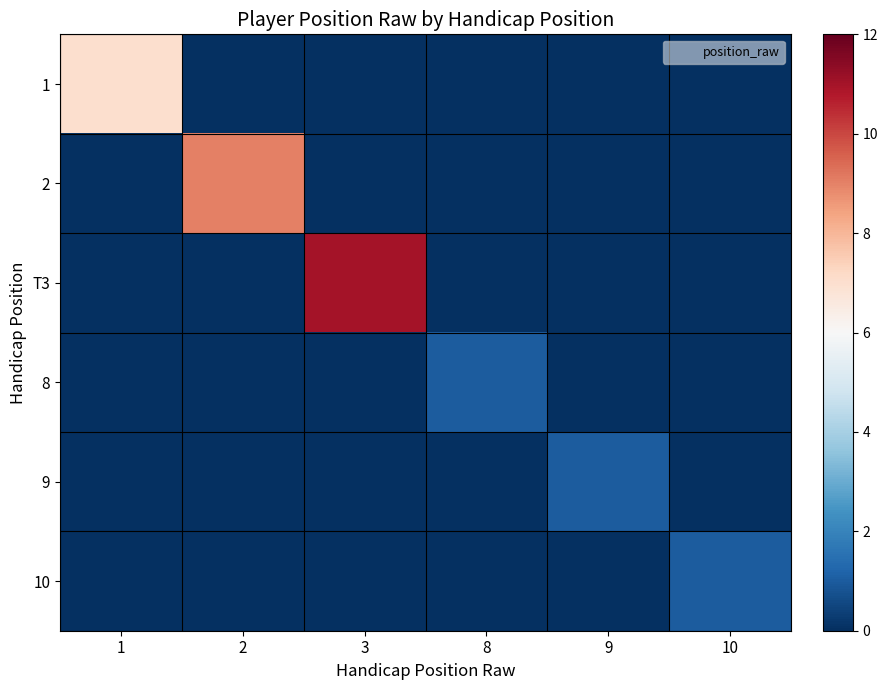

What is the spread (max minus min) of values at 3?

11